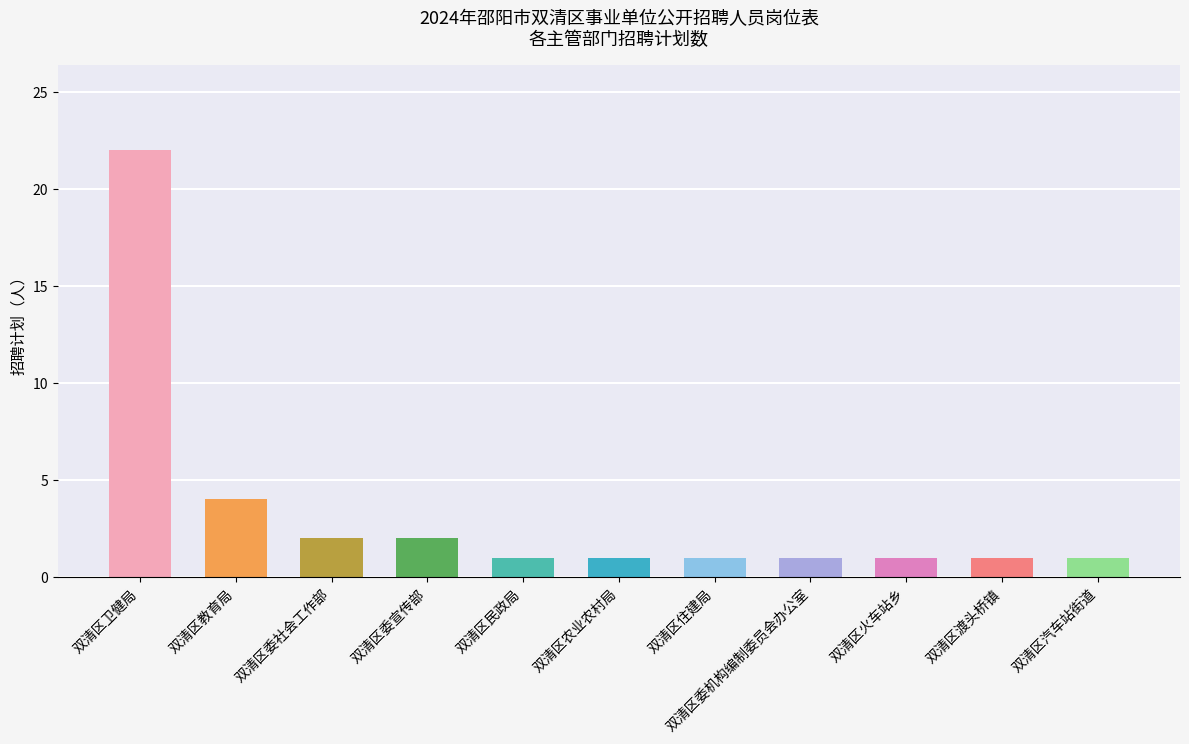

At which label is the value closest to 11?

双清区教育局